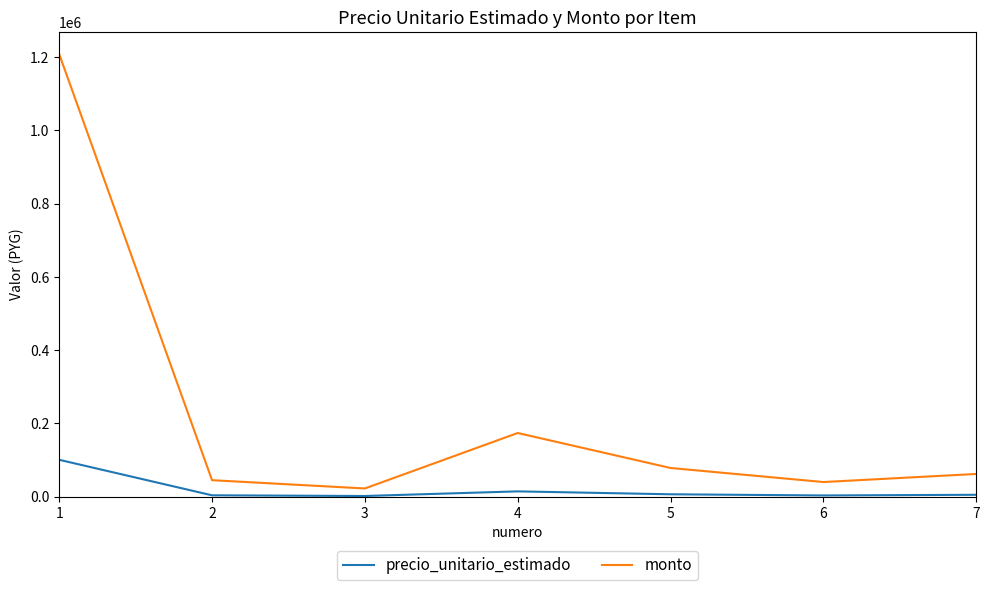

Is it true that monto equals 45000 at 2?

True